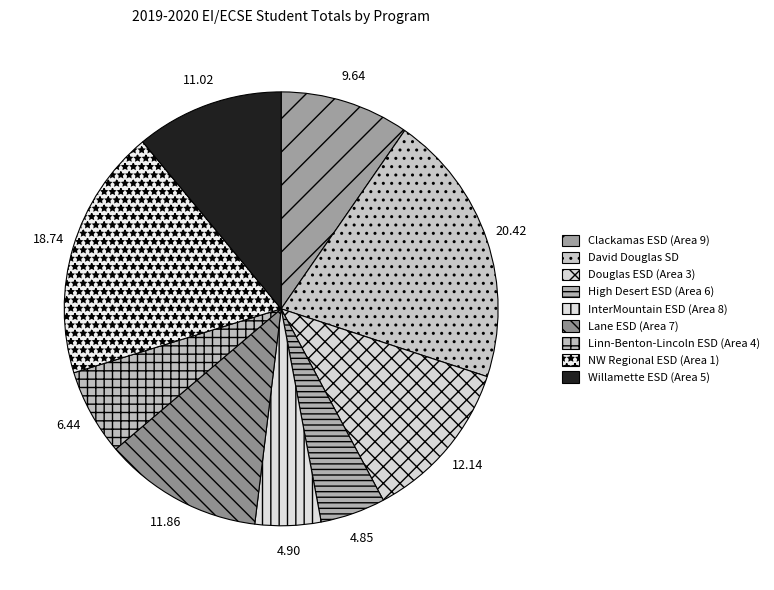

Rank the categories by value from lowest to highest.

High Desert ESD EI/ECSE - Deschutes (Area 6), InterMountain ESD EI/ECSE-Umatilla (Area 8), Linn-Benton-Lincoln ESD EI/ECSE (Area 4), Clackamas ESD EI/ECSE (Area 9), Willamette ESD EI/ECSE-Marion (Area 5), Lane ESD-EI/ECSE (Area 7), Douglas ESD EI/ECSE (Area 3), NW Regional ESD EI/ECSE-Washington (Area 1), David Douglas School District EI/ECSE